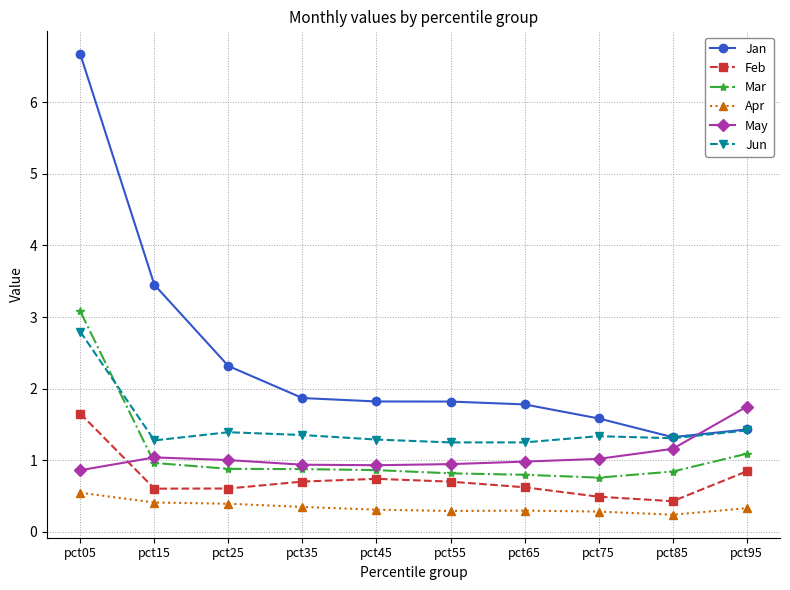

Between pct15 and pct75, which series saw the biggest shift?

Jan